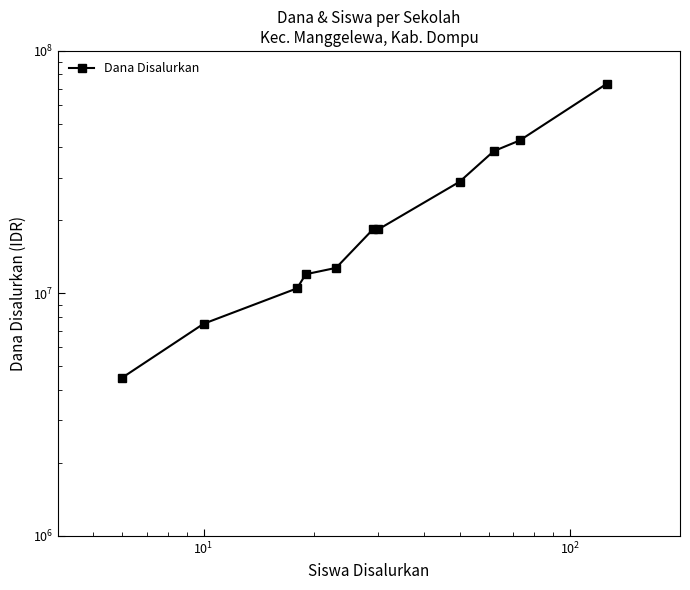

True or false: there are more than 0 points higher than both neighbors.

False